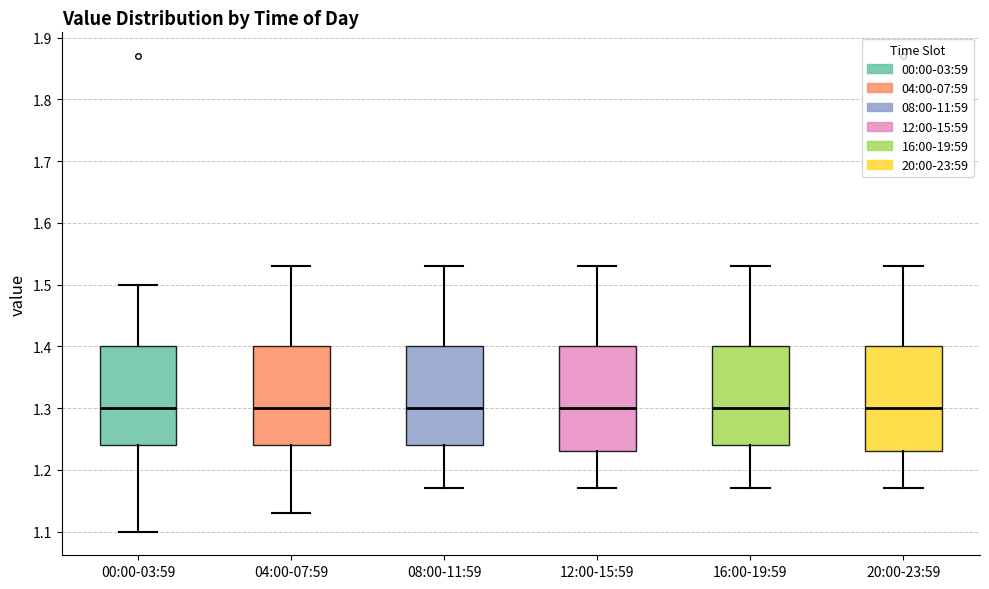

Reading left to right, read every box against the y-axis: the position of its median line, the range the box covers, and the ends of its whiskers. The values are not printed on the chart, so give them approximately, as read against the axis.

00:00-03:59: median 1.30, box 1.24 to 1.40, whiskers 1.10 to 1.50
04:00-07:59: median 1.30, box 1.24 to 1.40, whiskers 1.13 to 1.53
08:00-11:59: median 1.30, box 1.24 to 1.40, whiskers 1.17 to 1.53
12:00-15:59: median 1.30, box 1.23 to 1.40, whiskers 1.17 to 1.53
16:00-19:59: median 1.30, box 1.24 to 1.40, whiskers 1.17 to 1.53
20:00-23:59: median 1.30, box 1.23 to 1.40, whiskers 1.17 to 1.53